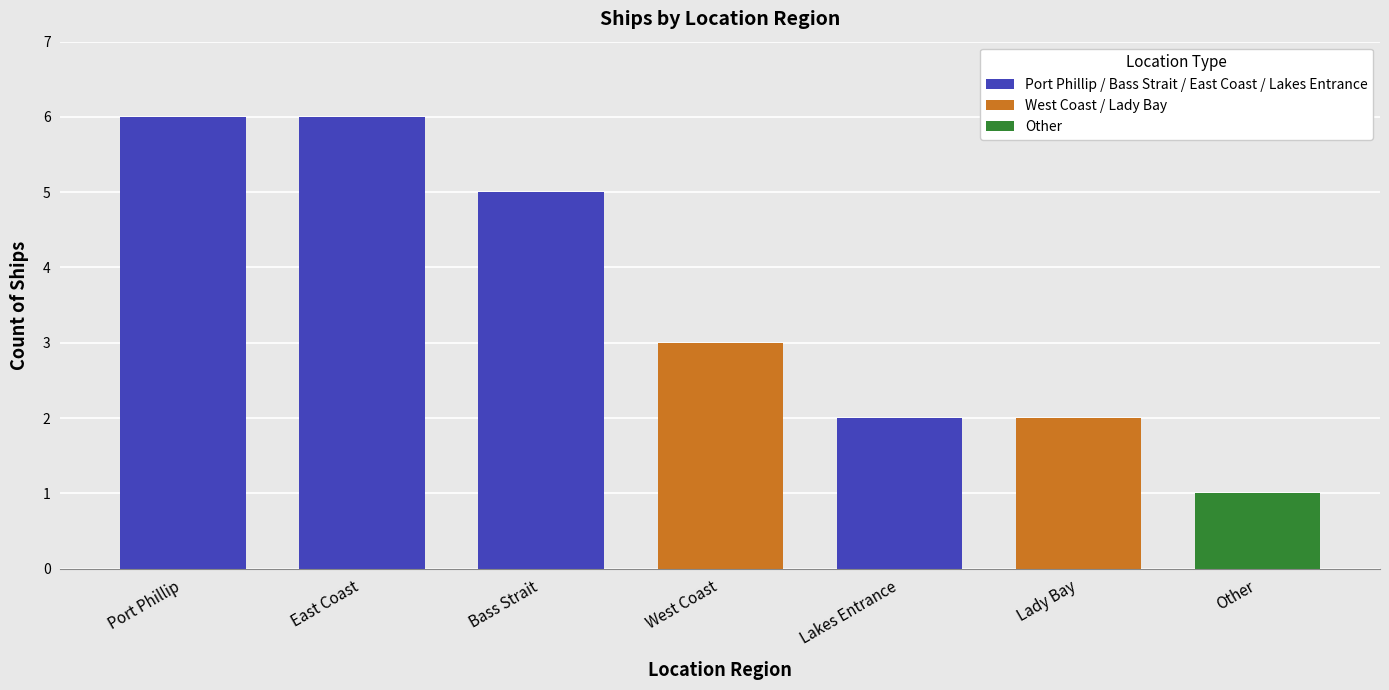

Where does the data first go above 3?

Port Phillip